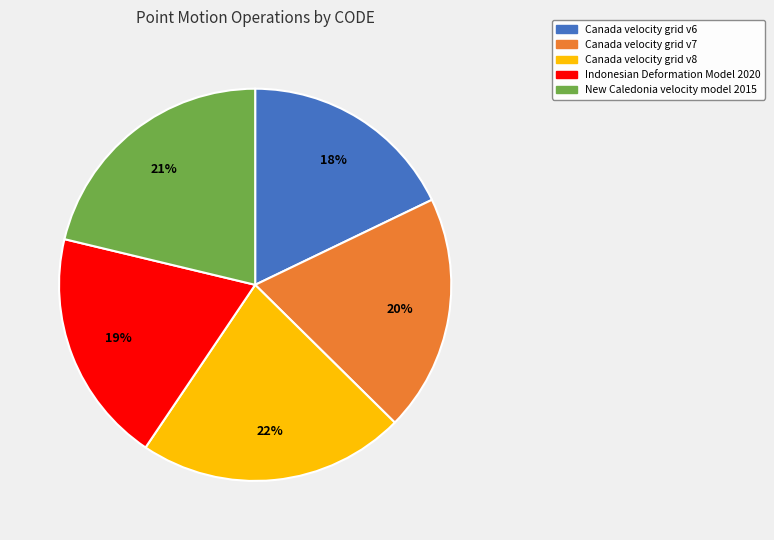

Which slice is the smallest?

Canada velocity grid v6